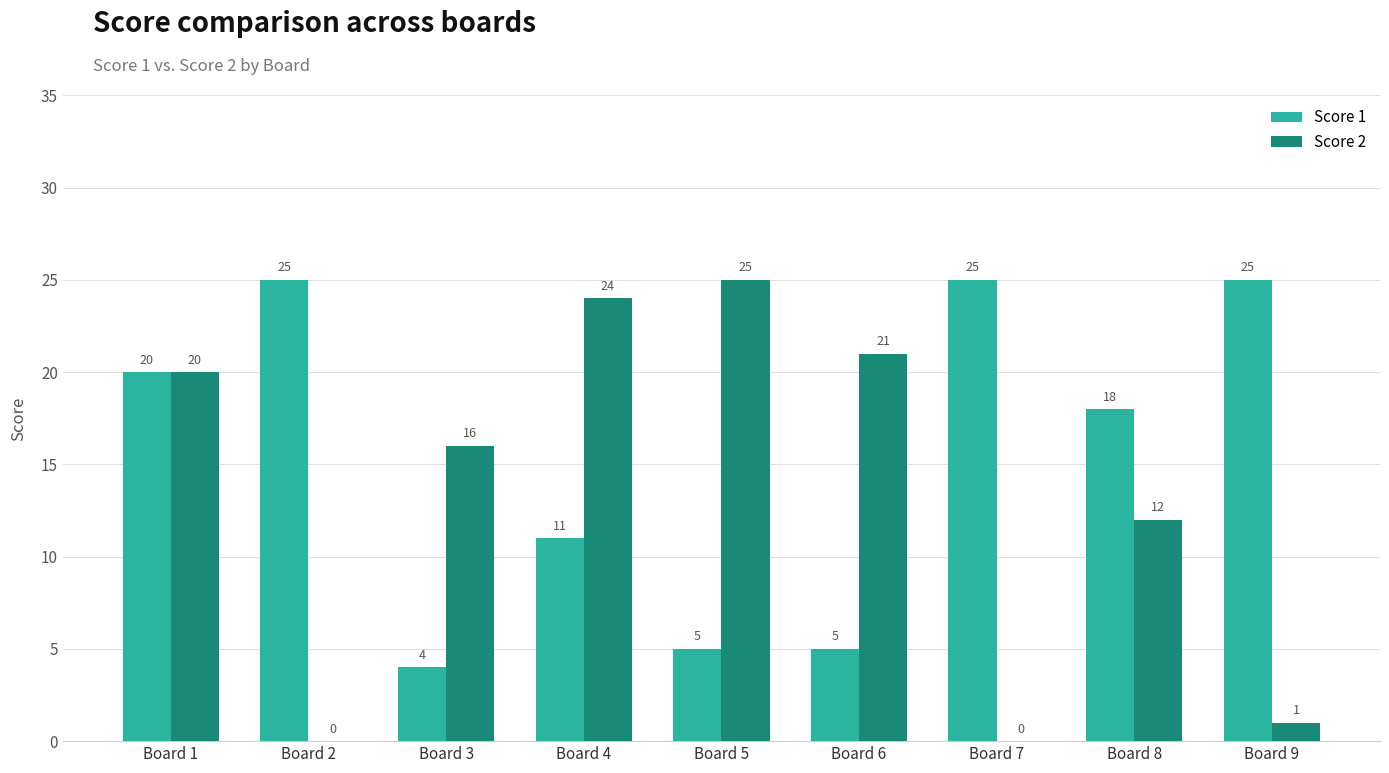

How many groups of bars are there?

9